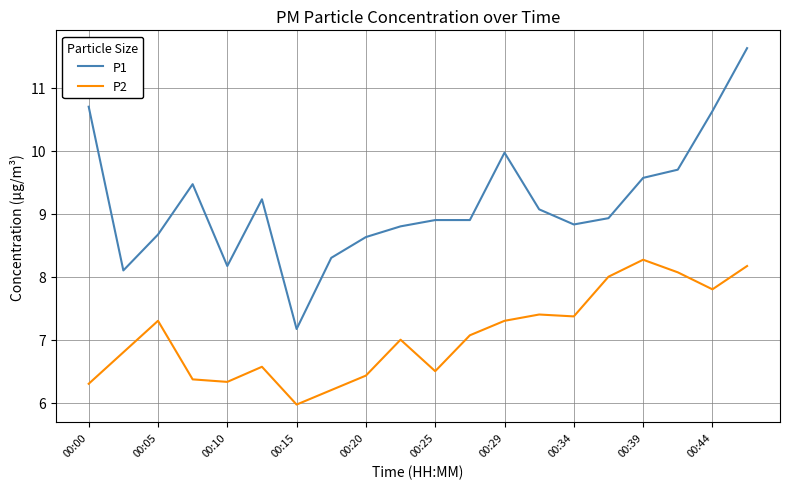

List the series in order of their peak value, highest first.

P1, P2